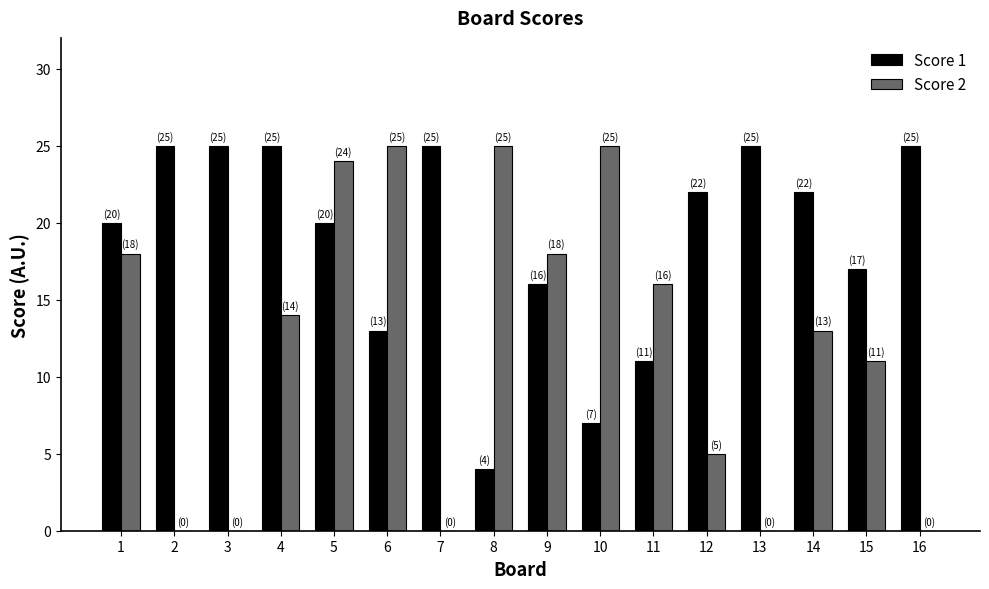

What is the total value across all series at 15?

28